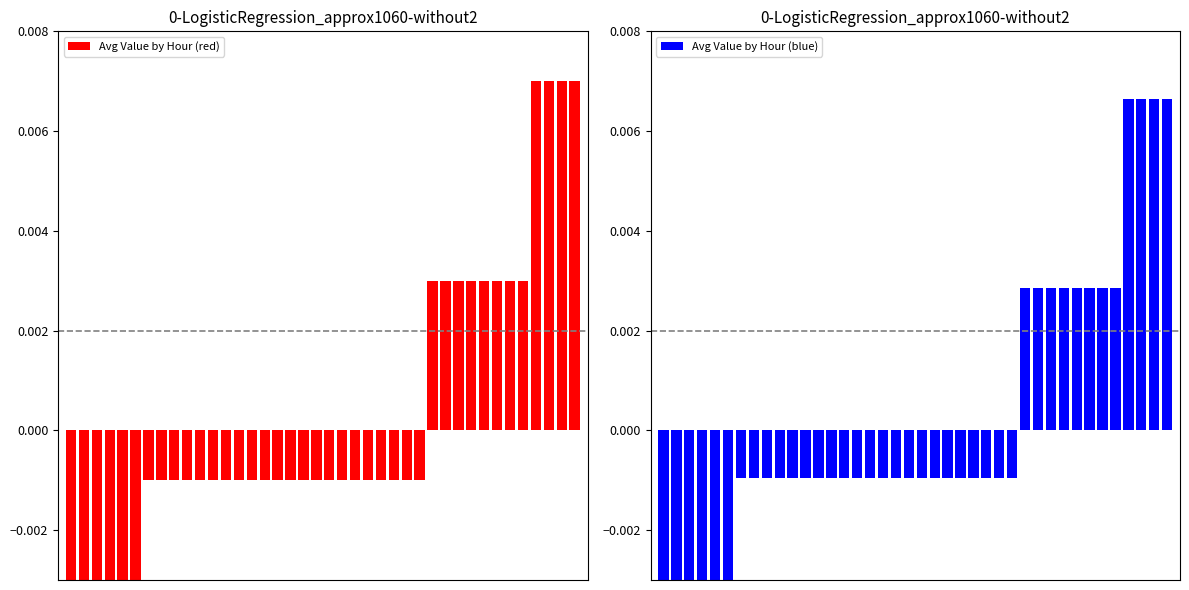

At how many categories does at least one series exceed 0?

12